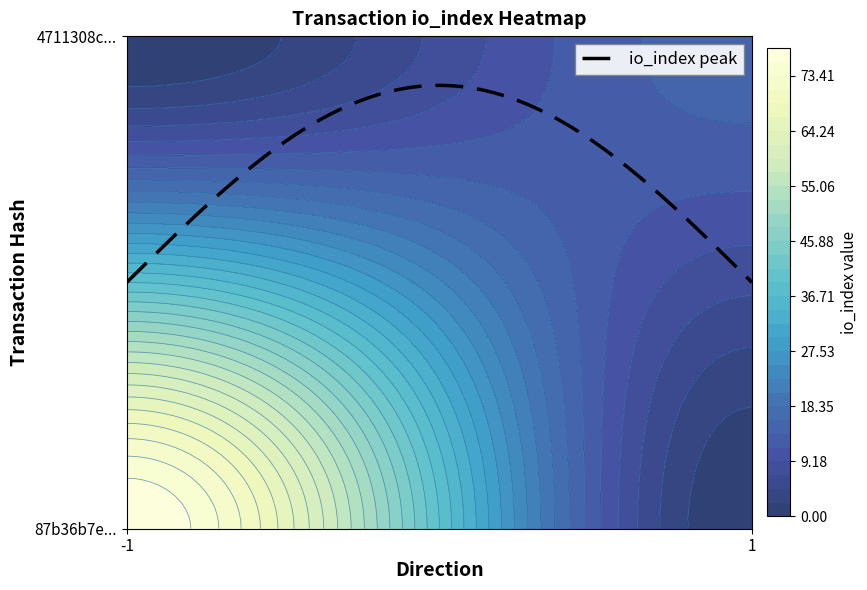

What is the greatest value displayed?

78